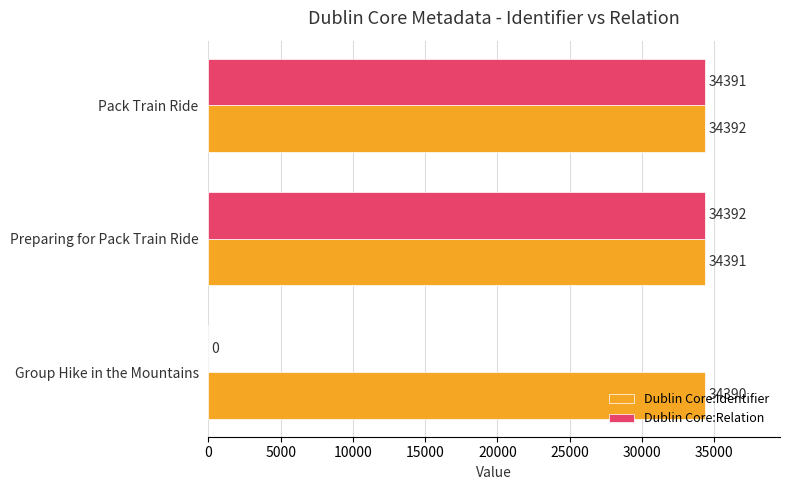

Which series changed the most between Group Hike in the Mountains and Pack Train Ride?

Dublin Core:Relation